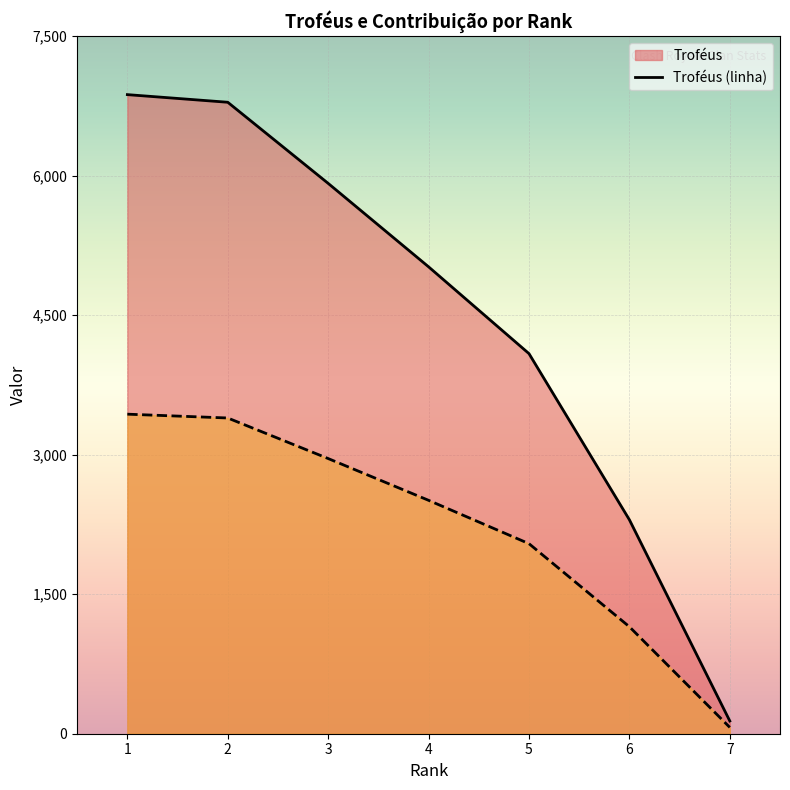

Reading left to right, transcribe all the data shown in this chart.

Troféus: 6870	6788	5916	5019	4086	2300	137
Contribuição: 3435	3394	2958	2509	2043	1150	68